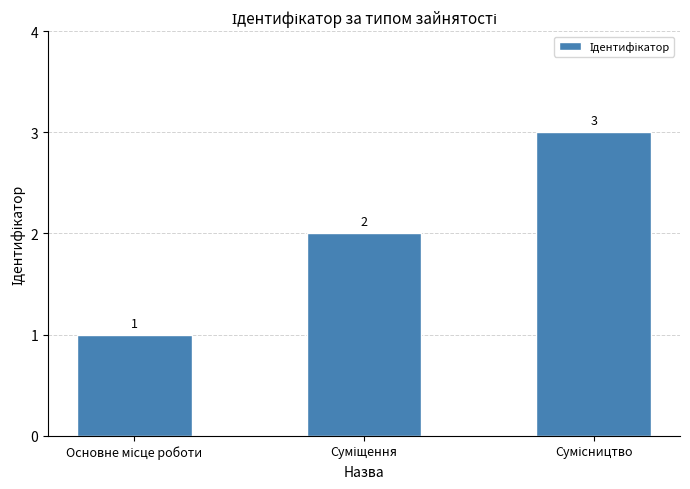

What is the average value?

2